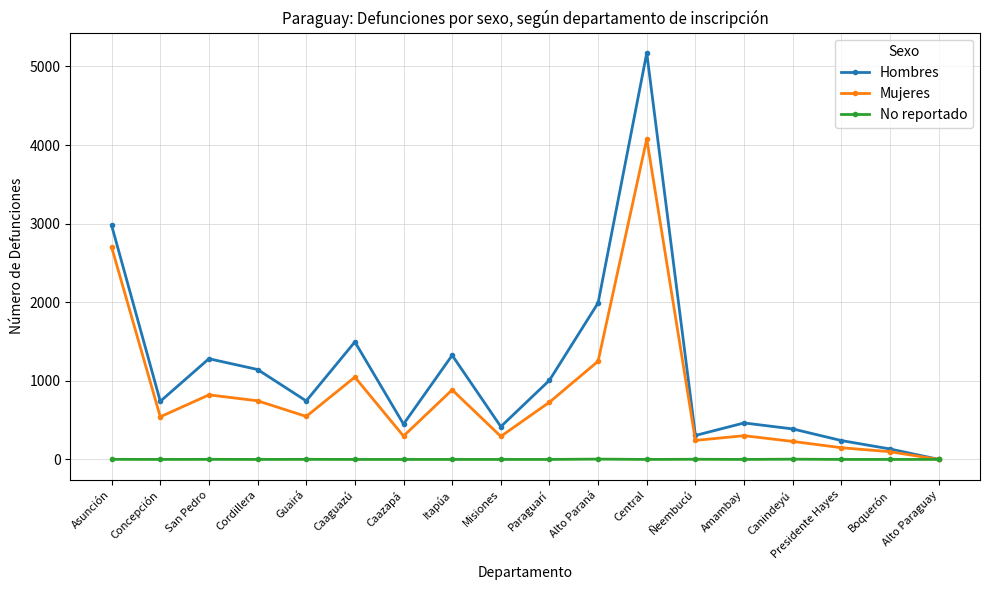

Which series changed the most between Caazapá and Paraguarí?

Hombres